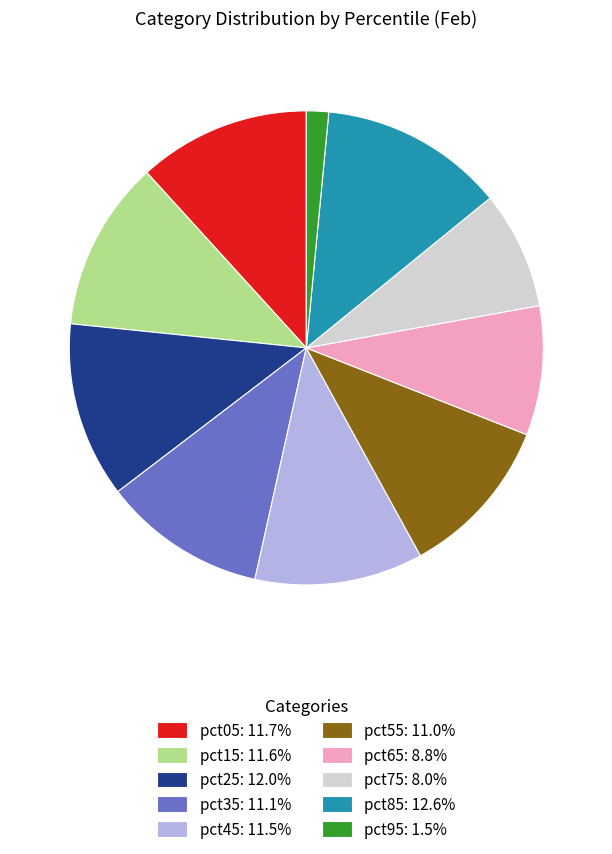

Does any single category account for the majority?

No